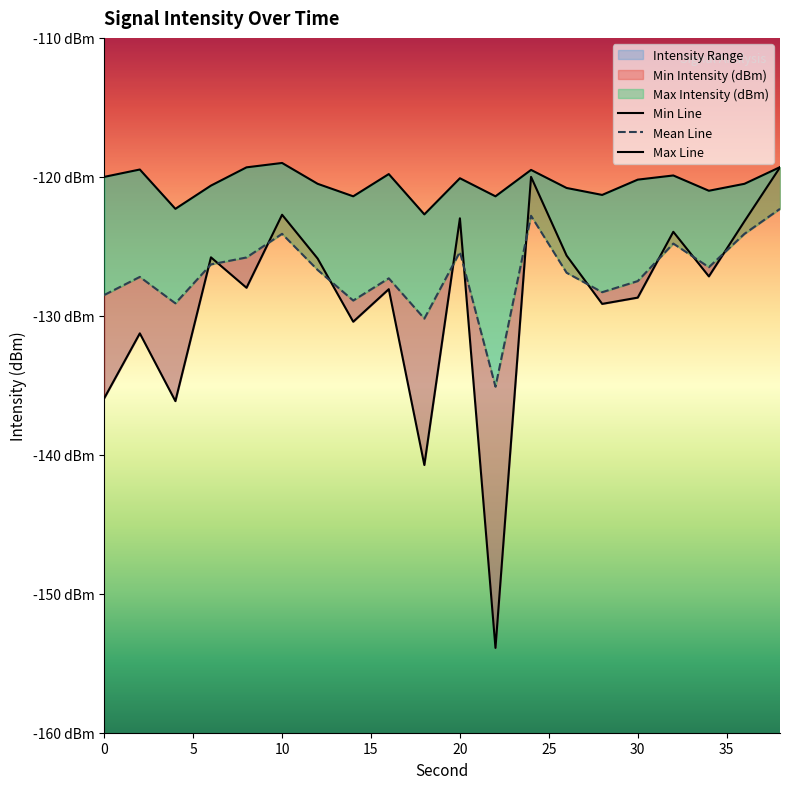

After their last crossing, which series has the higher values: Min Intensity (dBm) or Mean Intensity (dBm)?

Min Intensity (dBm)